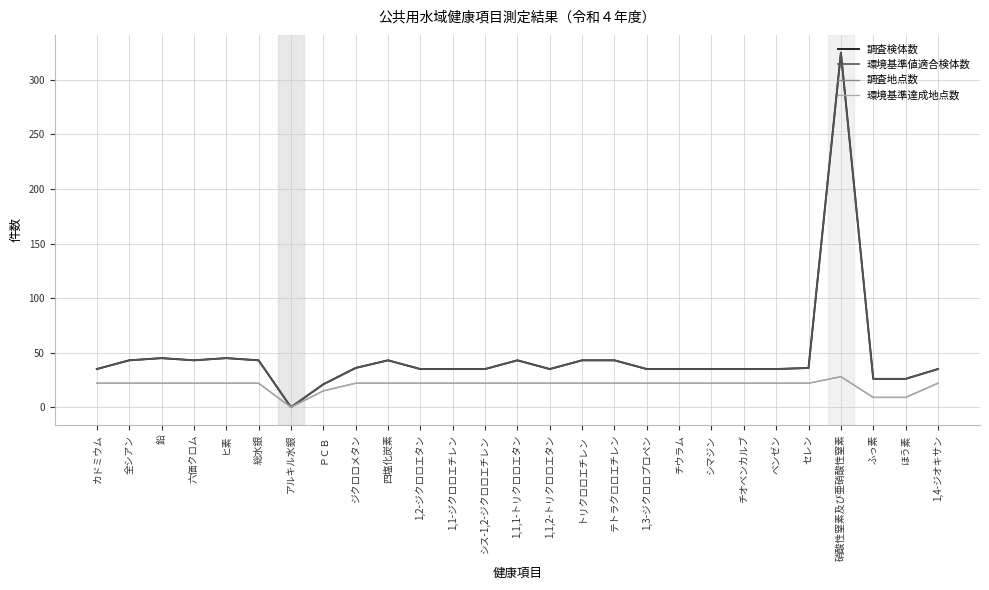

At how many categories does at least one series exceed 194?

1